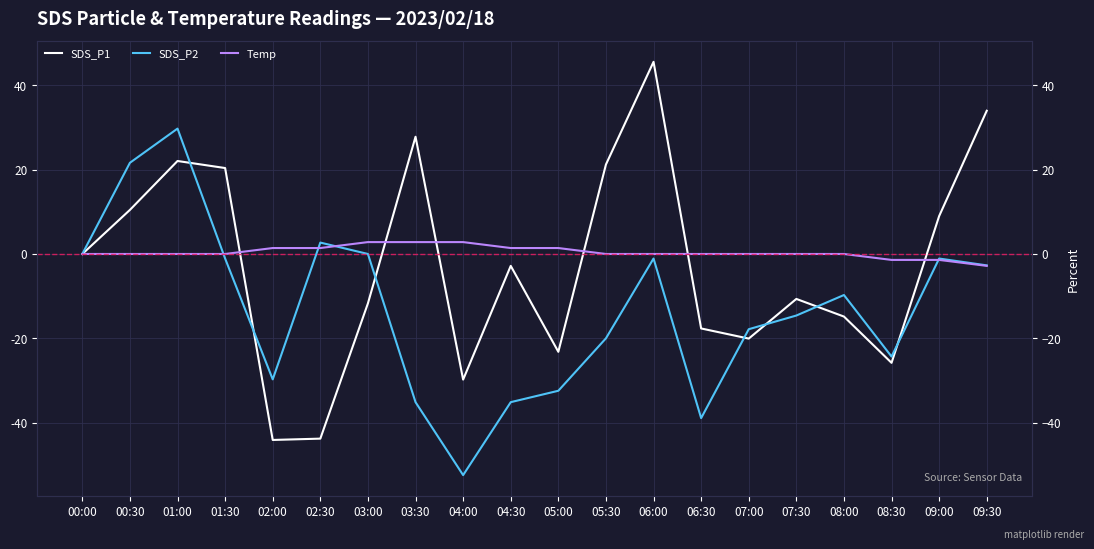

Is the value of SDS_P2 at 06:00 greater than the value of SDS_P1 at 08:00?

Yes